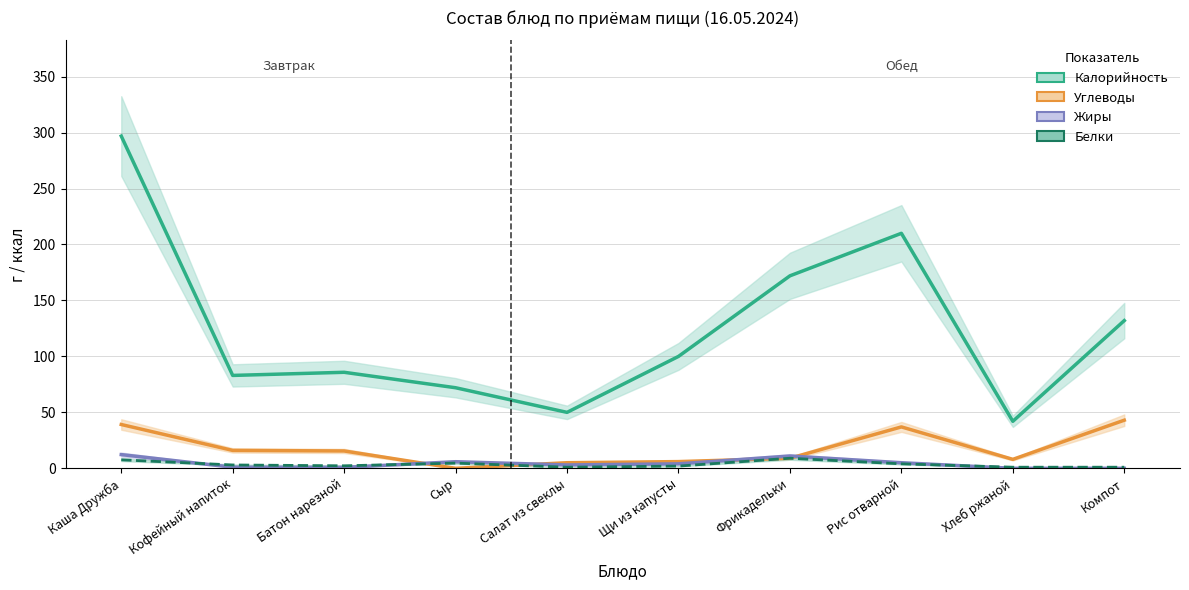

How many interior local valleys does the Калорийность series have?

3